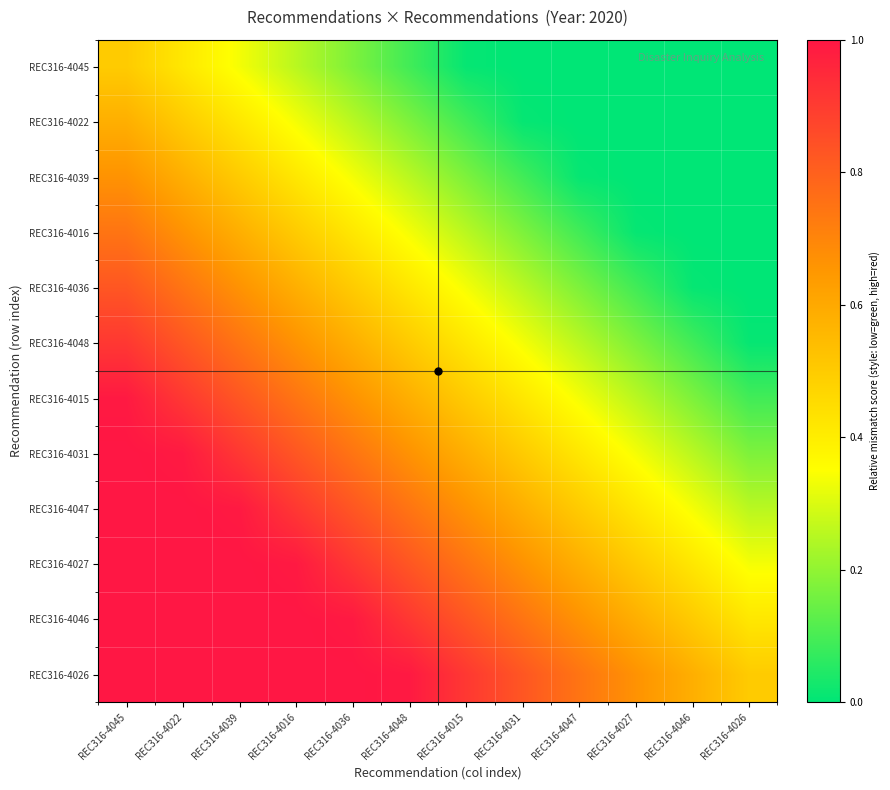

List the series in order of their peak value, lowest first.

REC316-4045, REC316-4022, REC316-4039, REC316-4016, REC316-4036, REC316-4048, REC316-4015, REC316-4031, REC316-4047, REC316-4027, REC316-4046, REC316-4026